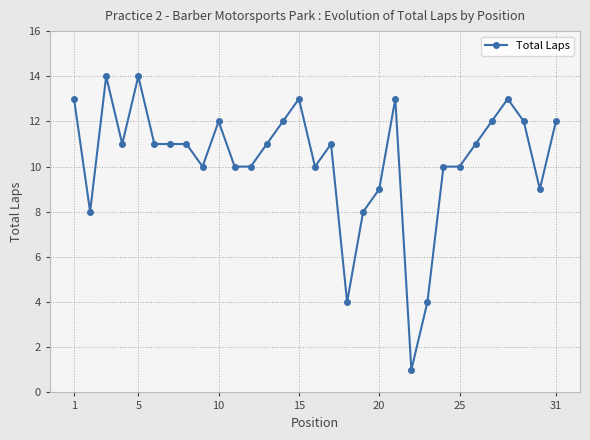

True or false: the data has more than 1 interior local peaks.

True